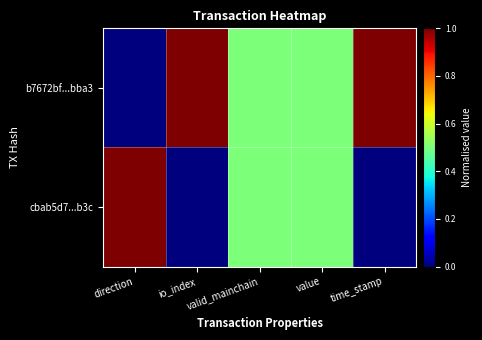

Reading right to left, extract all data points from this chart.

b7672bf...bba3: time_stamp=1.0	value=0.5	valid_mainchain=0.5	io_index=1.0	direction=0.0
cbab5d7...b3c: time_stamp=0.0	value=0.5	valid_mainchain=0.5	io_index=0.0	direction=1.0